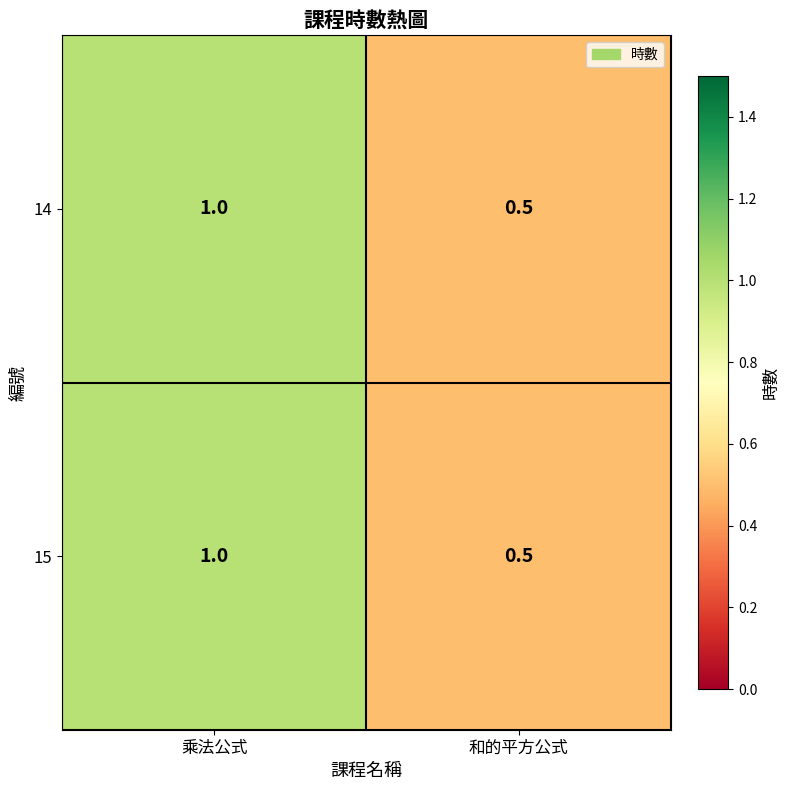

What is the maximum value shown in the chart?

1.0